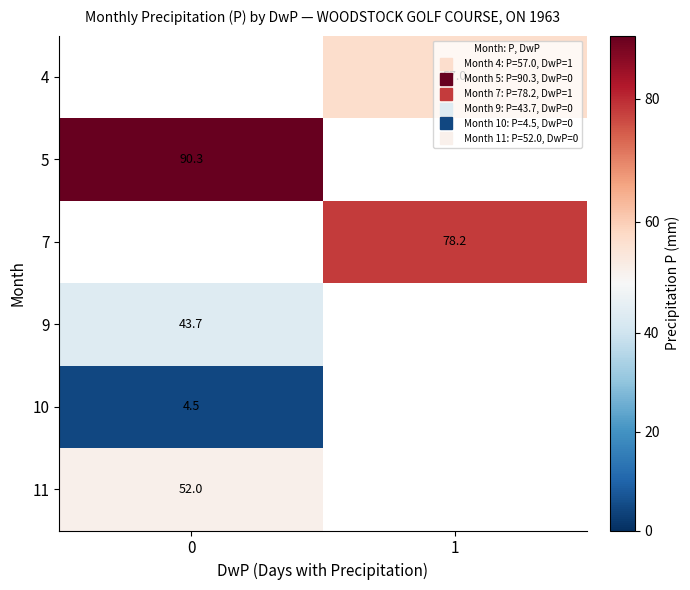

What is the maximum value shown in the chart?

90.3